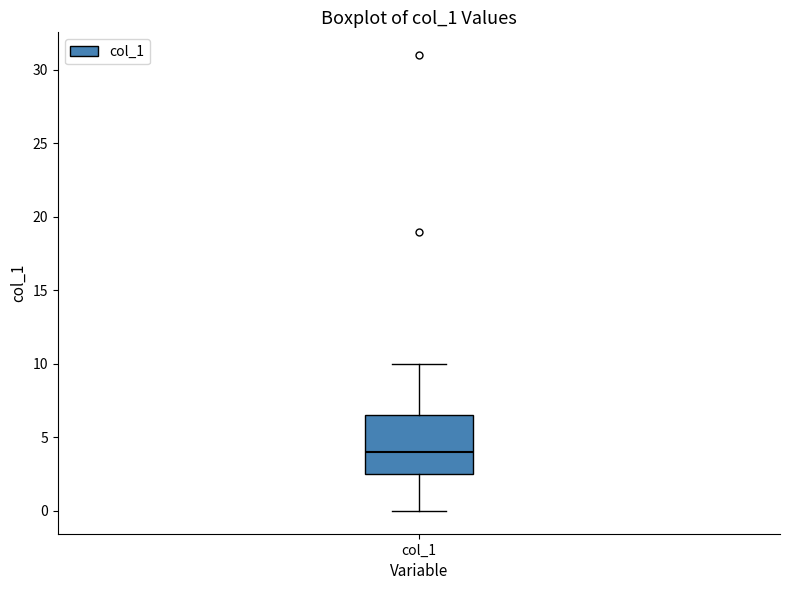

Where does the upper whisker of the box for col_1 end on the y-axis? The values are not printed on the chart, so give them approximately, as read against the axis.

10.0